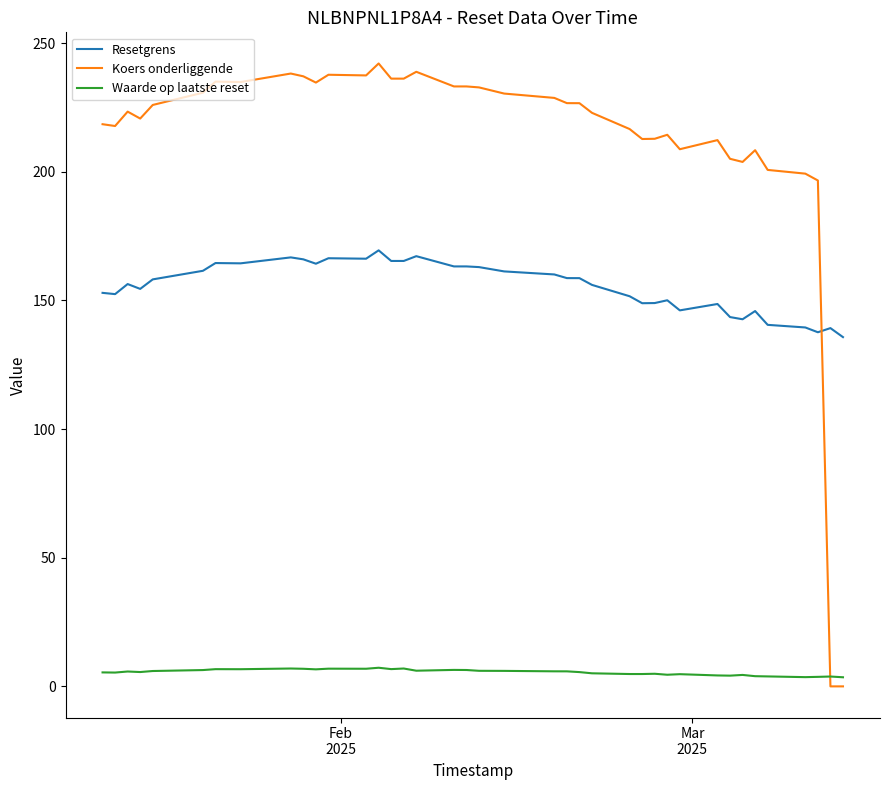

What is the difference between the maximum and minimum values in the Resetgrens series?

33.7